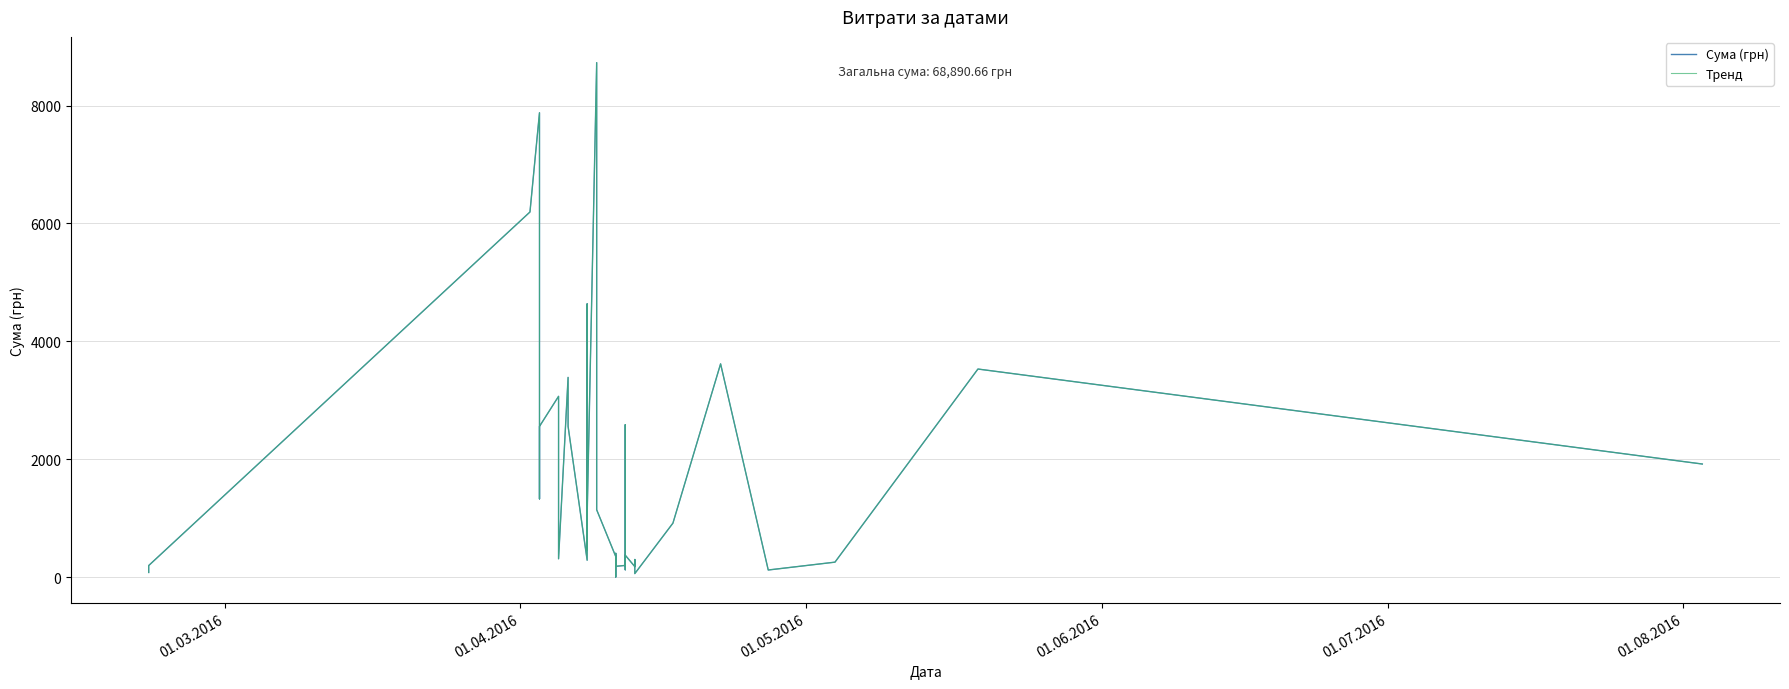

Does the chart have visible grid lines?

Yes